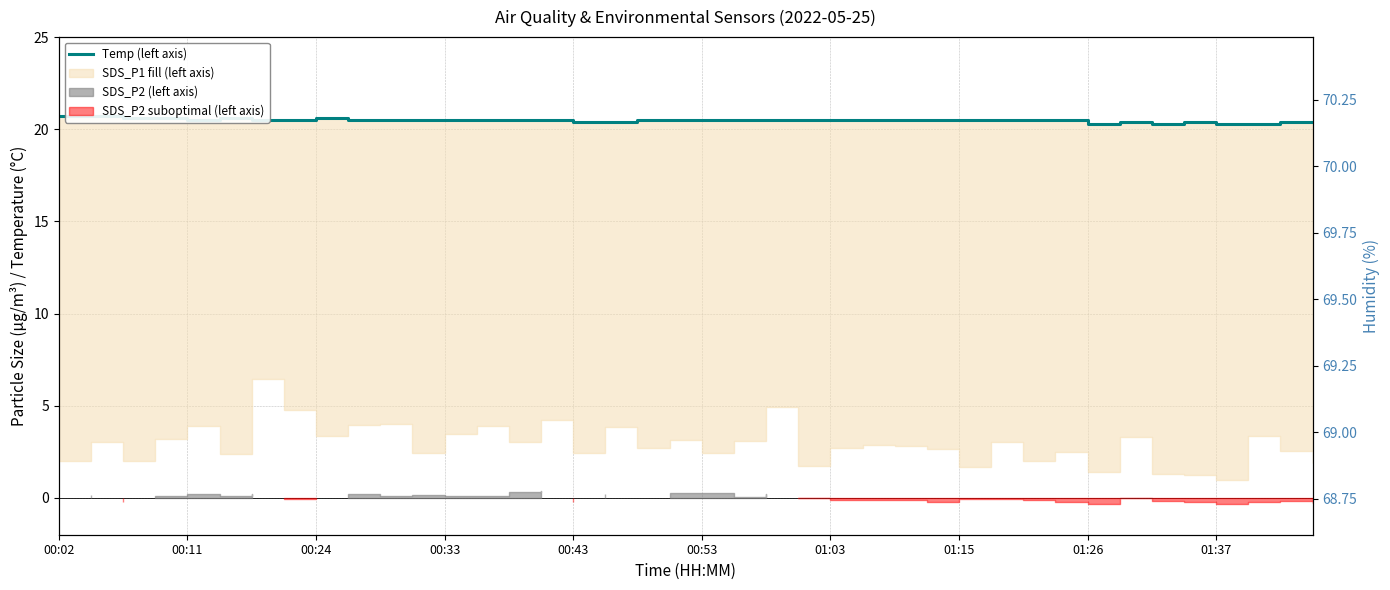

Read the Humidity (right axis) value at 30.

69.6